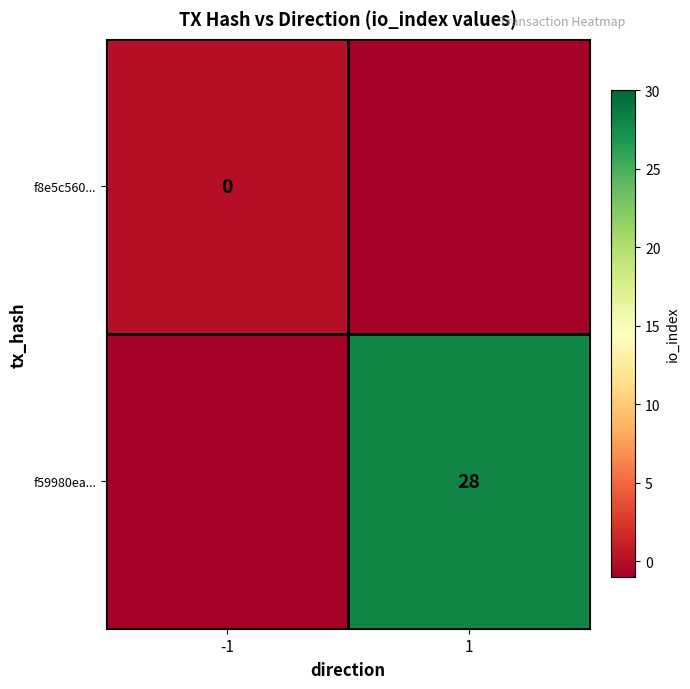

Is the value of f59980ea... at 1 greater than the value of f8e5c560... at -1?

Yes